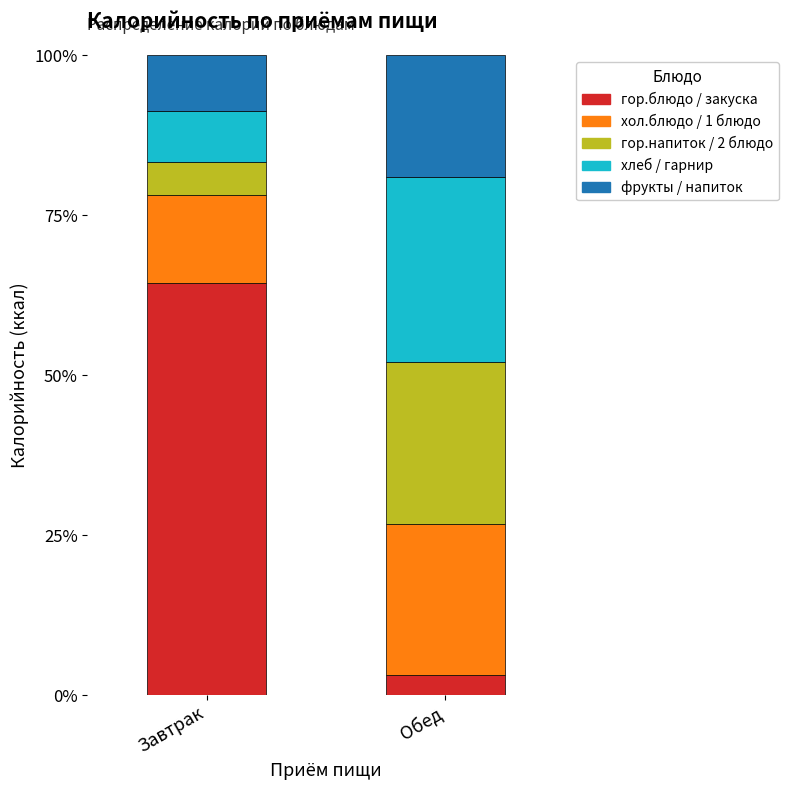

What is the maximum value for гор.блюдо / закуска?

64.3